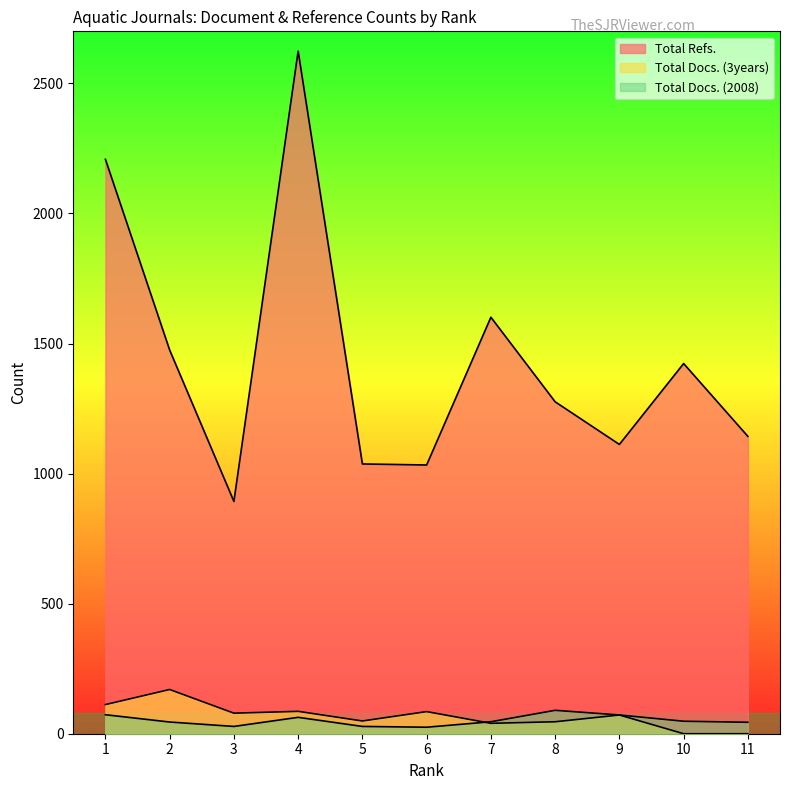

What is the difference between the Total Docs. (2008) values at 2 and 11?

1